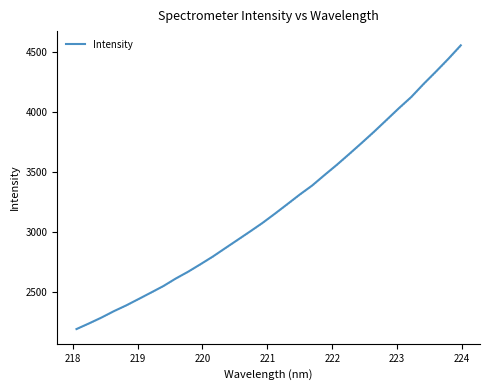

What is the minimum value for Intensity?

2191.3